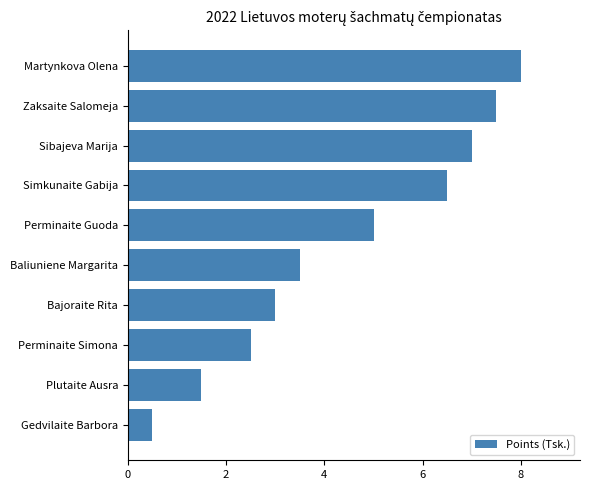

What value does the data have at Bajoraite Rita?

3.0